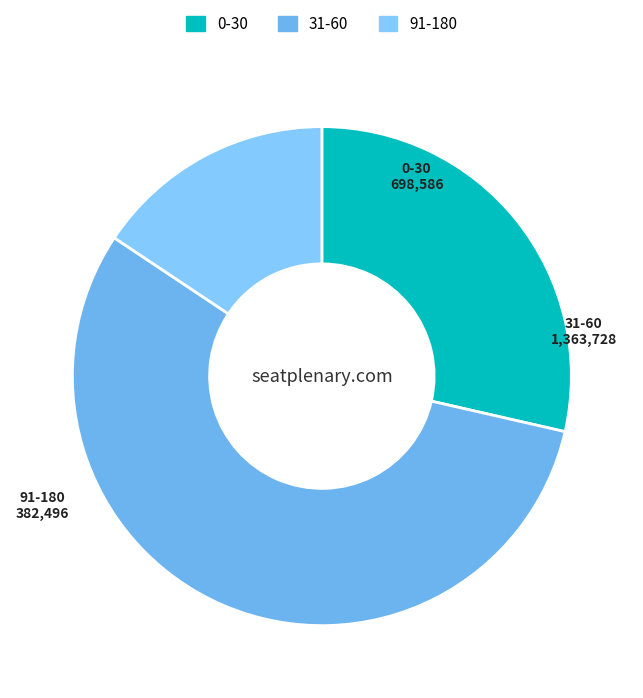

Which has a higher value, 91-180 or 0-30?

0-30